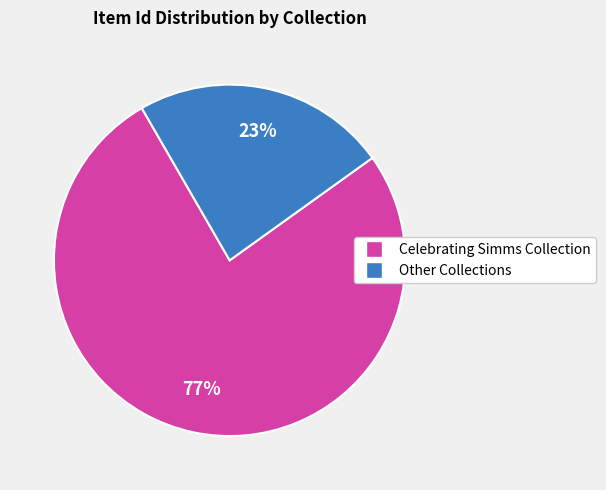

Is there any slice that represents more than half of the pie?

Yes